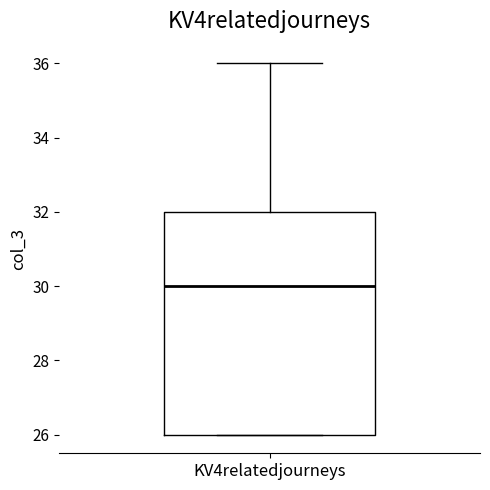

Read this box plot against the y-axis: the position of the median line, the range covered by the box, and the ends of both whiskers. The values are not printed on the chart, so give them approximately, as read against the axis.

median 30, box 26 to 32, whiskers 26 to 36